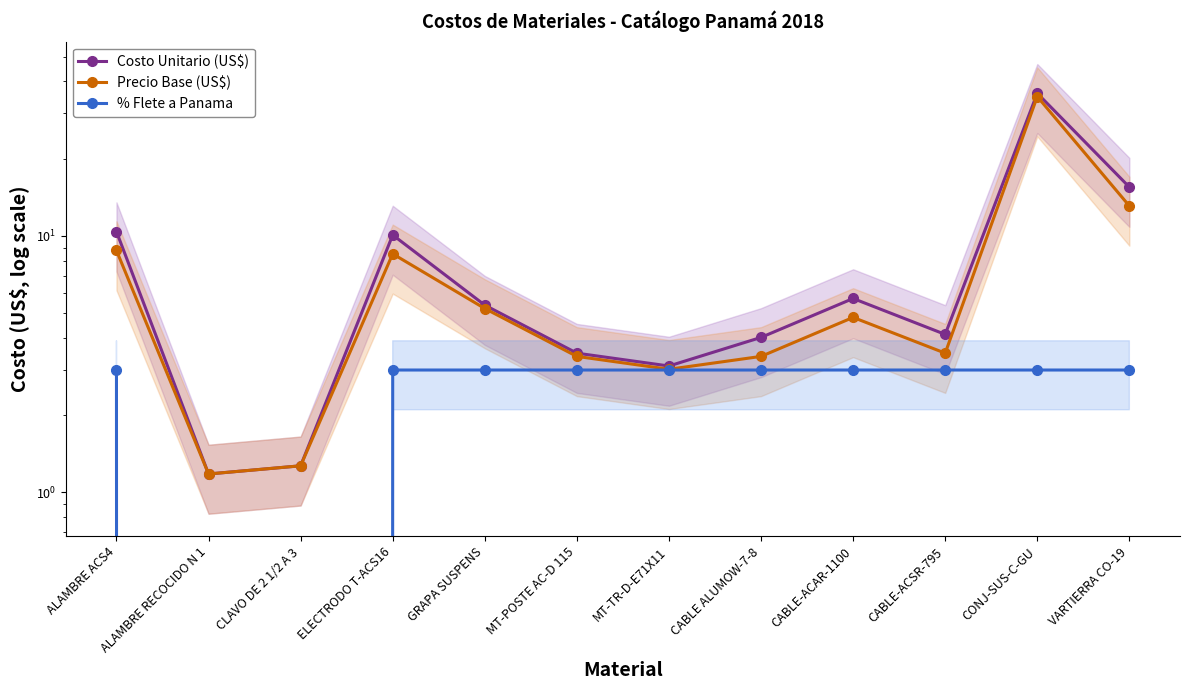

Does the chart have visible grid lines?

No